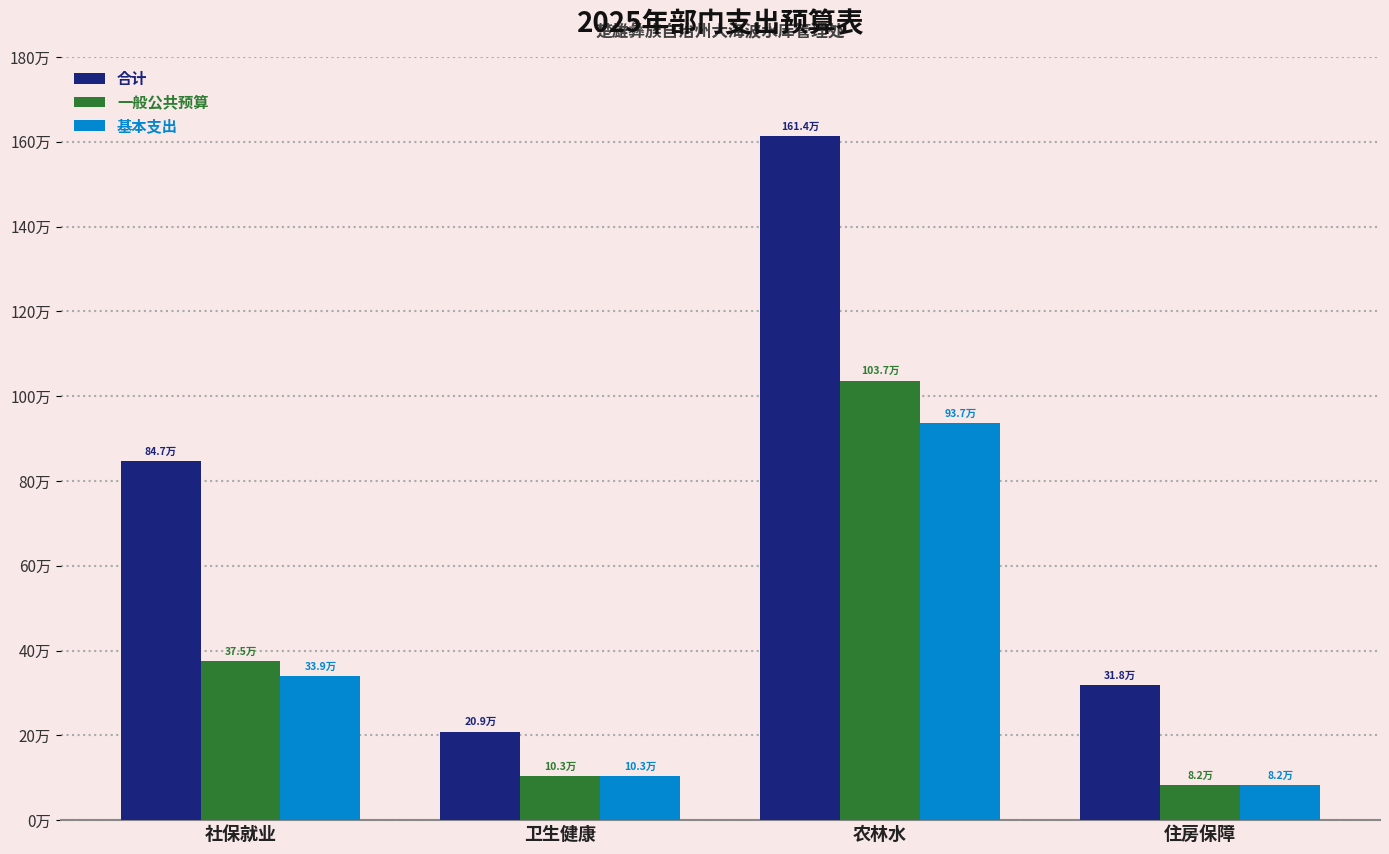

What are all the series names shown in the legend?

合计, 一般公共预算, 基本支出